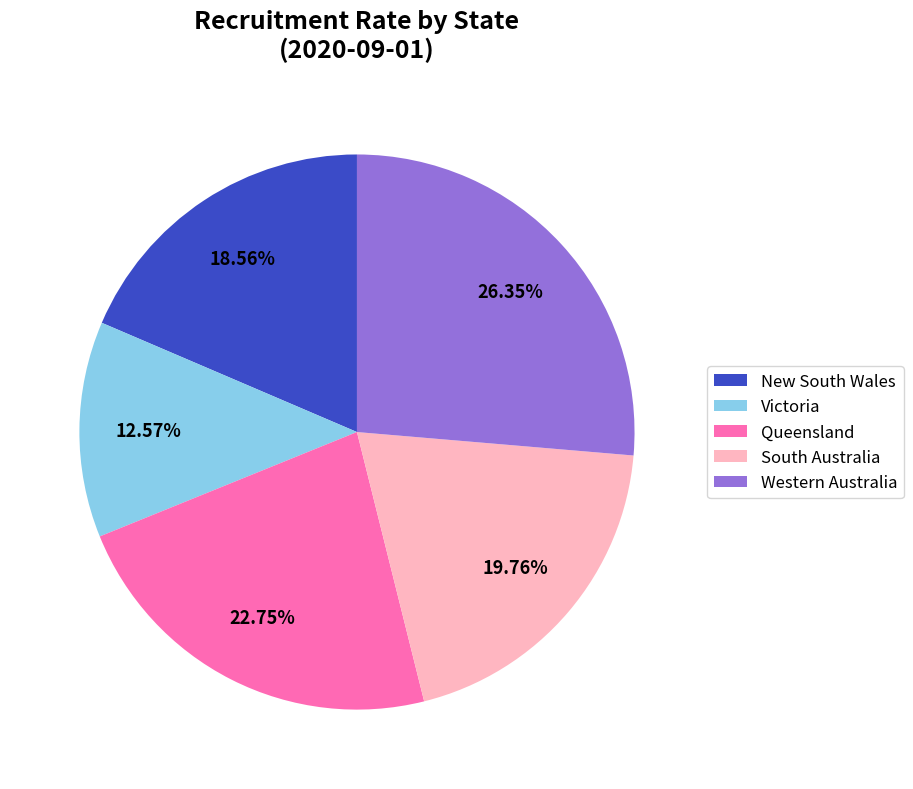

What percentage is the New South Wales slice, to the nearest percent?

19%